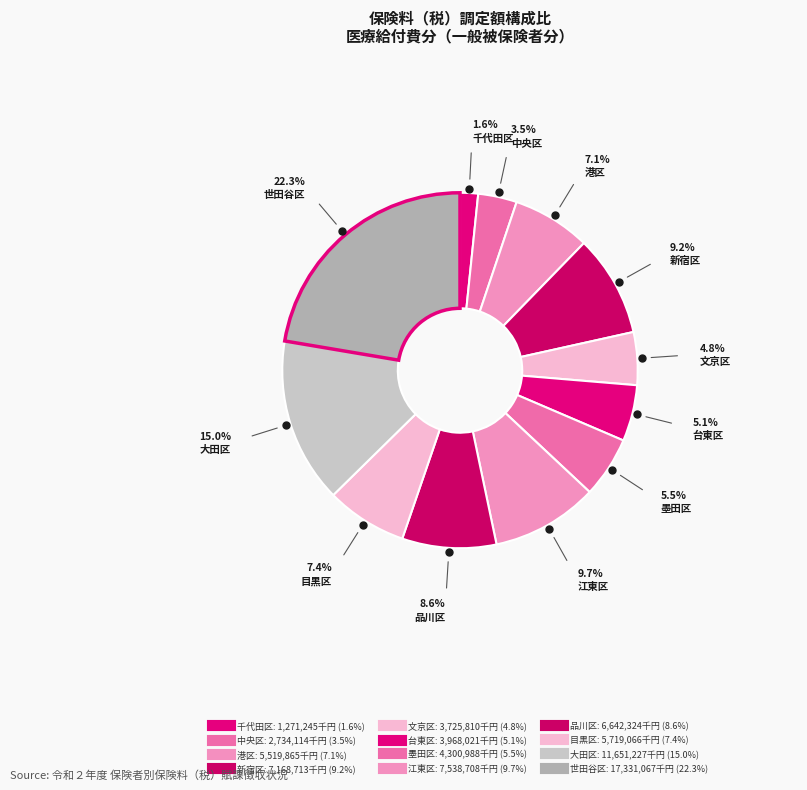

What percentage is the 台東区 slice, to the nearest percent?

5%